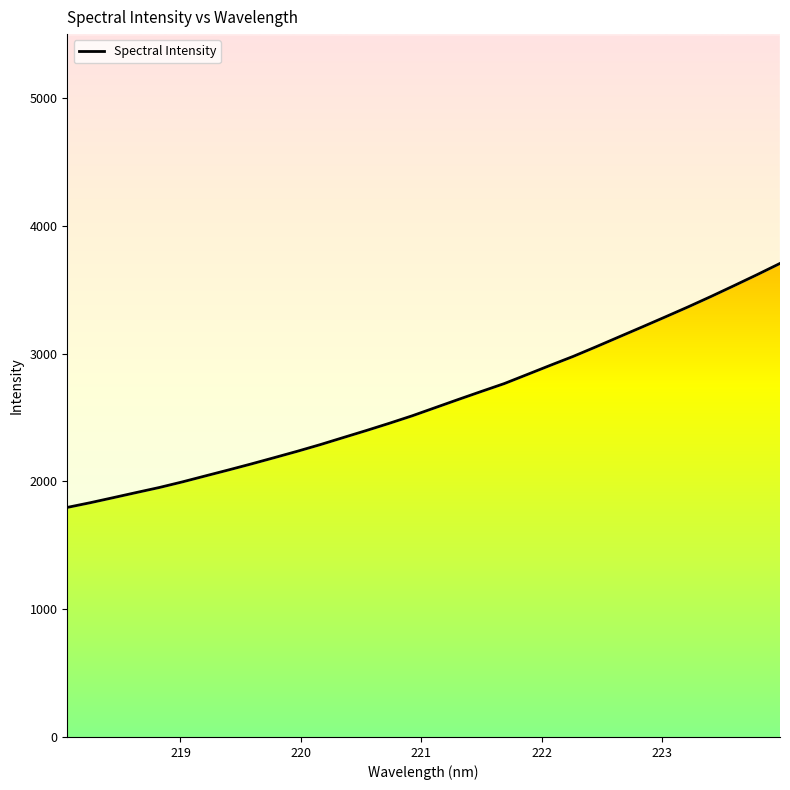

What is the value of the 32nd point from the left?

3705.5